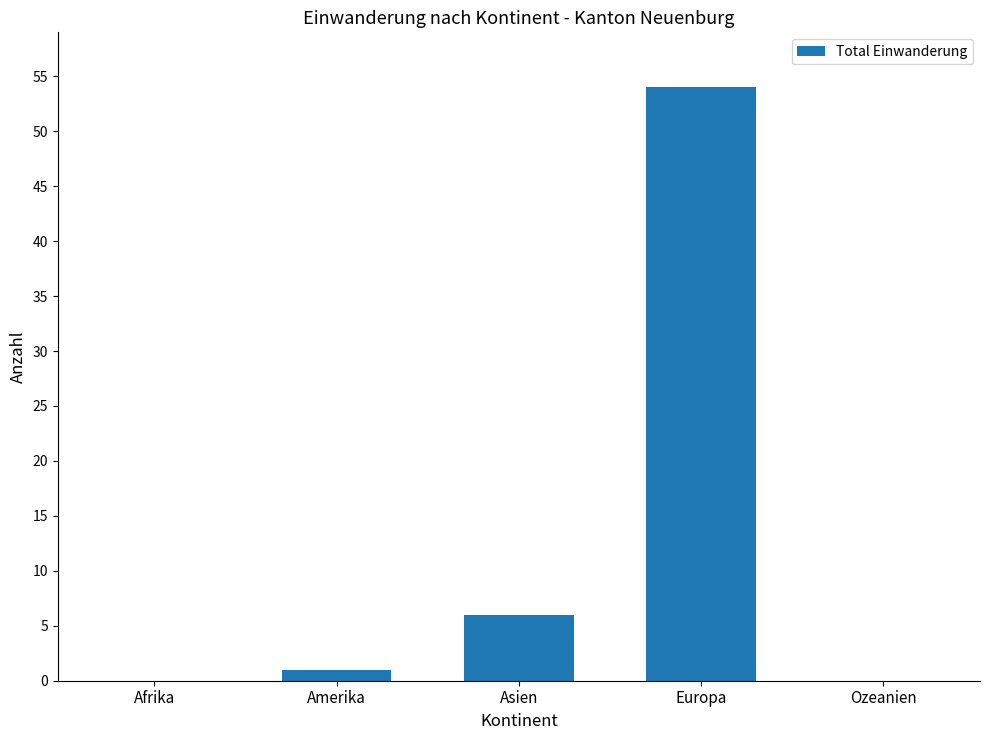

Is it true that the value at Ozeanien is -18?

False